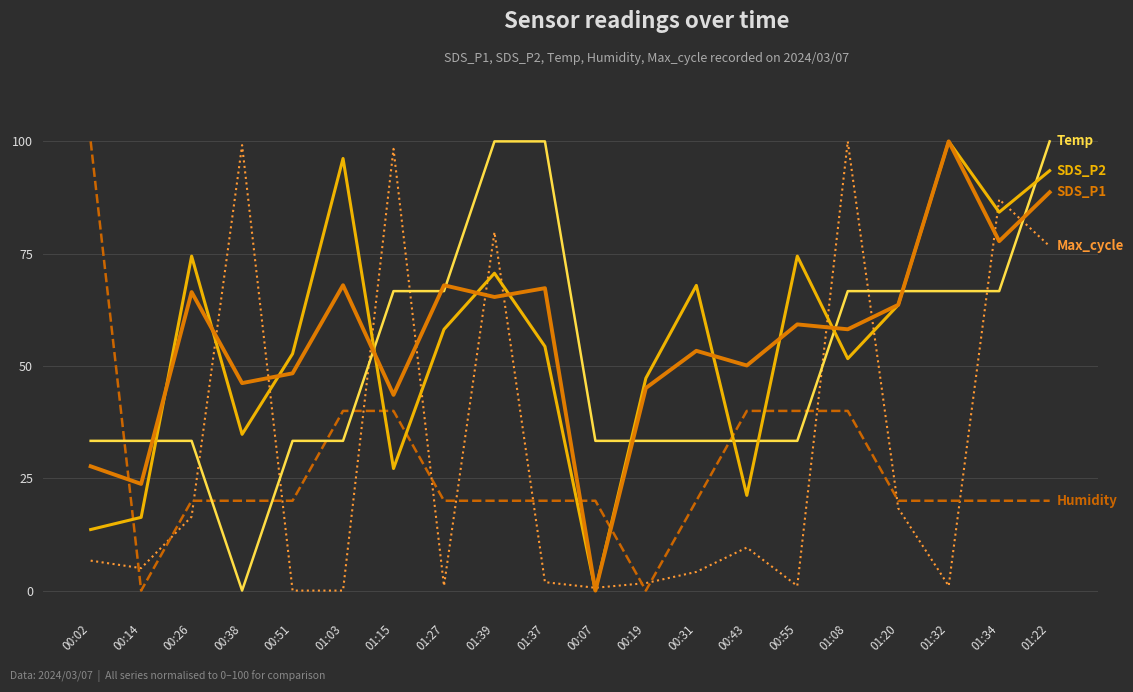

What is the difference between the highest and lowest values at 00:02?

93.3